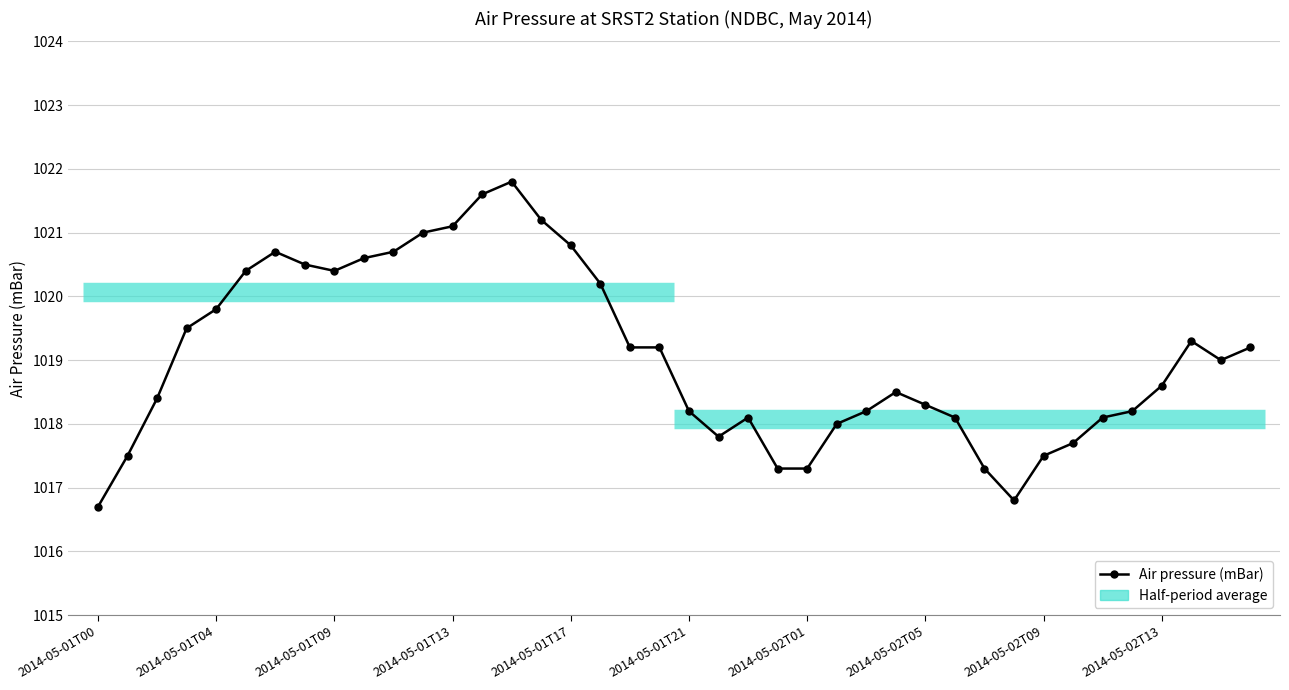

Which category has the lowest value across all series?

2014-05-01T00